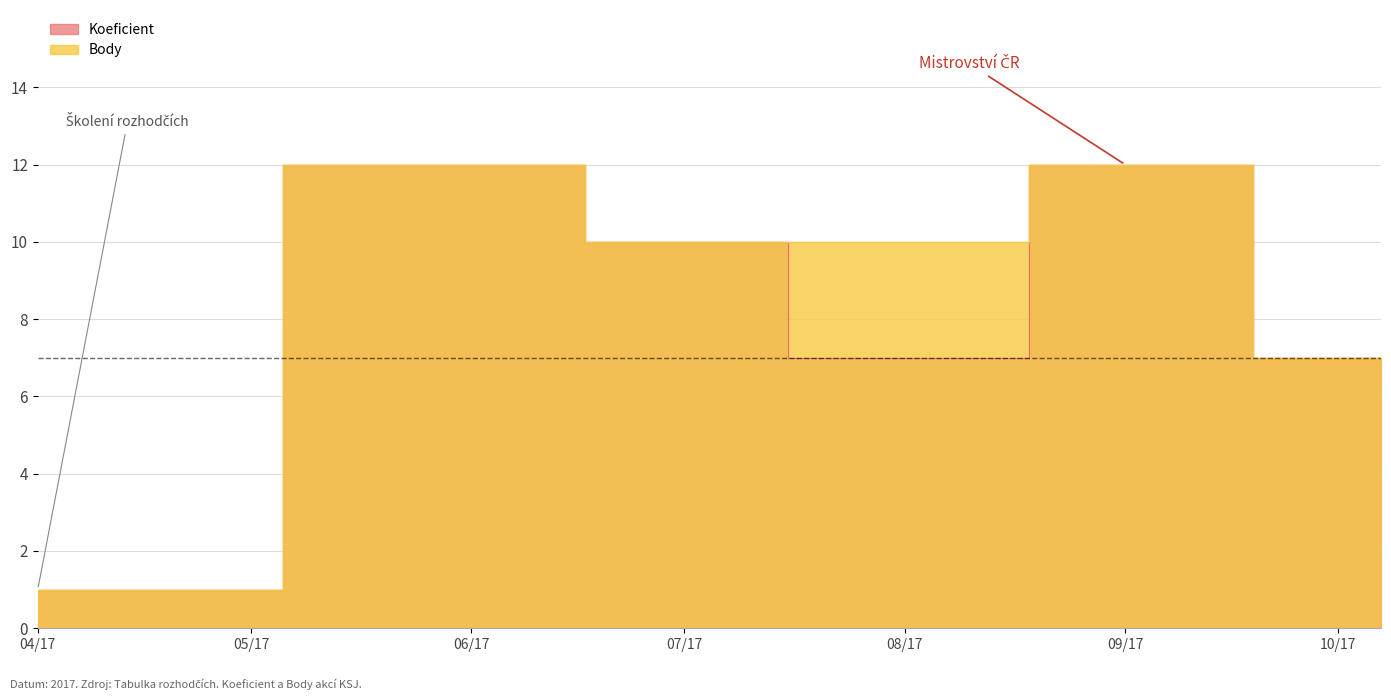

How many Body values are between 7 and 12?

5